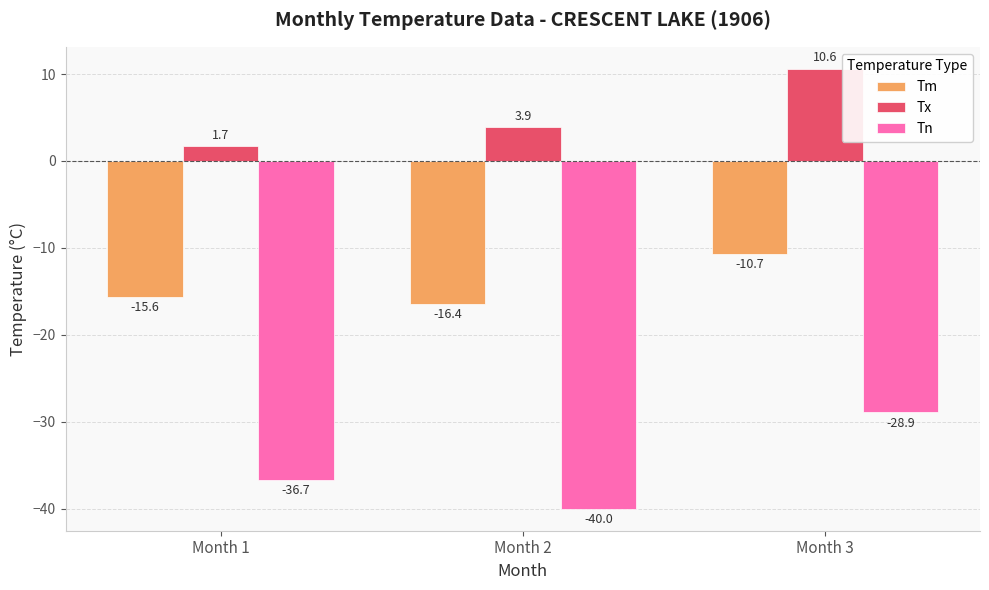

Which series has the largest total across all categories?

Tx